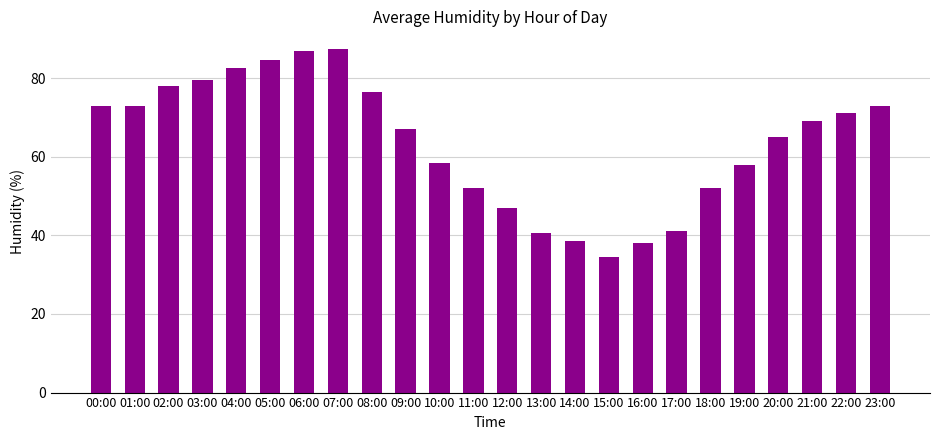

Are the bars horizontal?

No